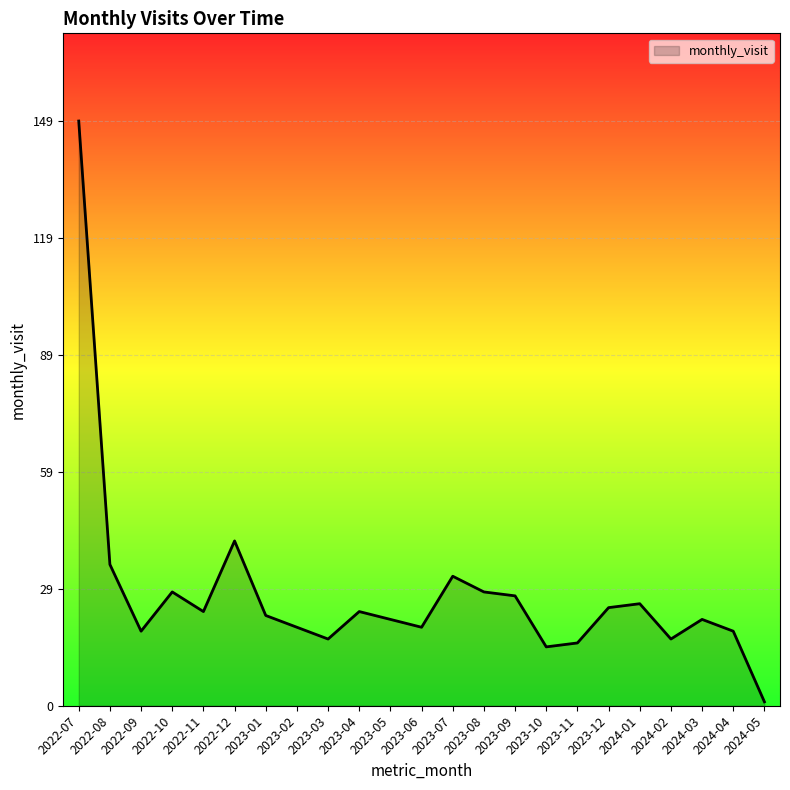

What is the sum of the values at 2022-07 and 2024-03?

171